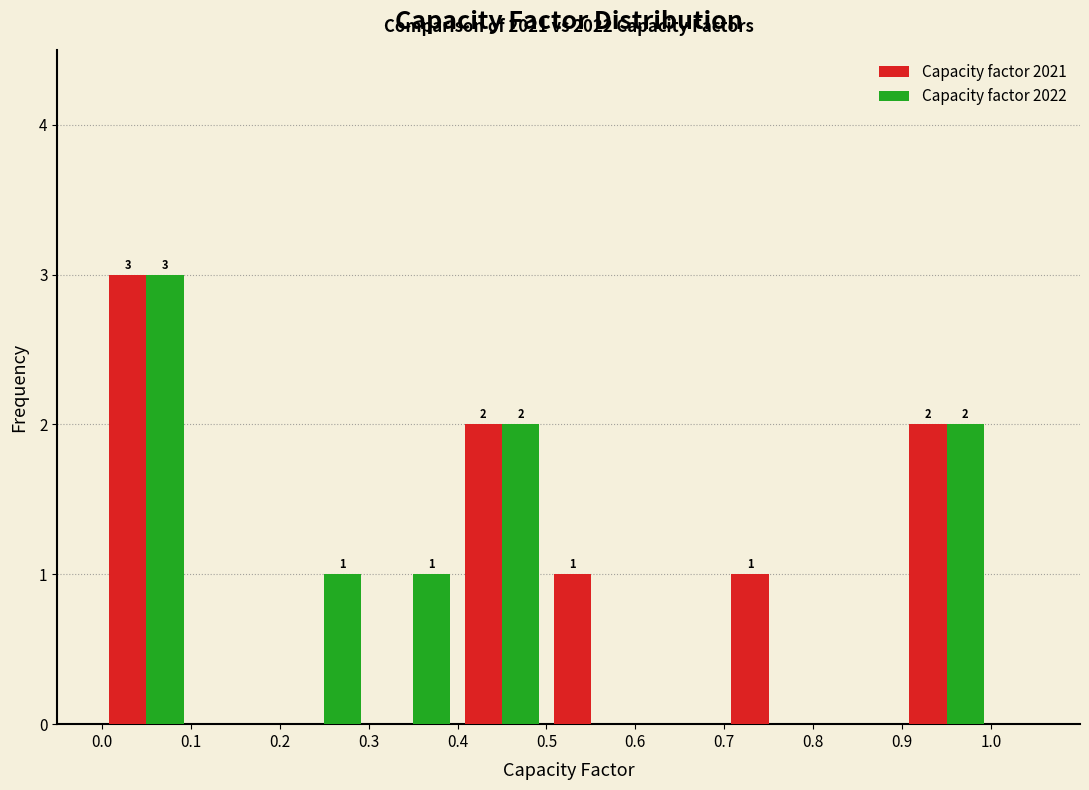

In the Capacity factor 2022 series, which range on the x-axis has the tallest bar?

0.0 to 0.1